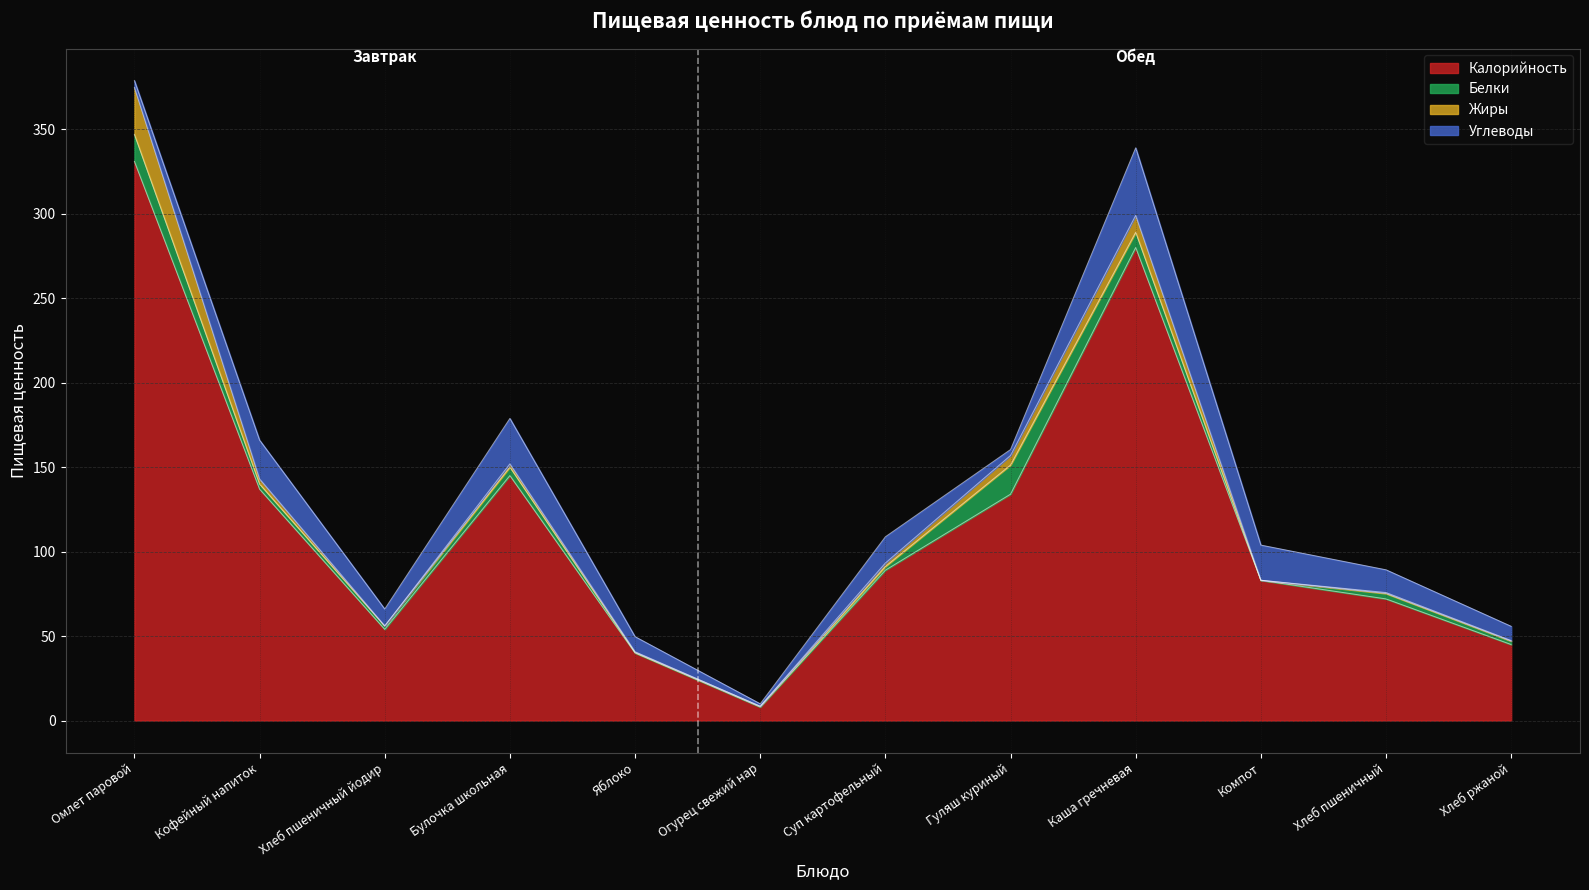

At which category is the sum across all series the highest?

Омлет паровой